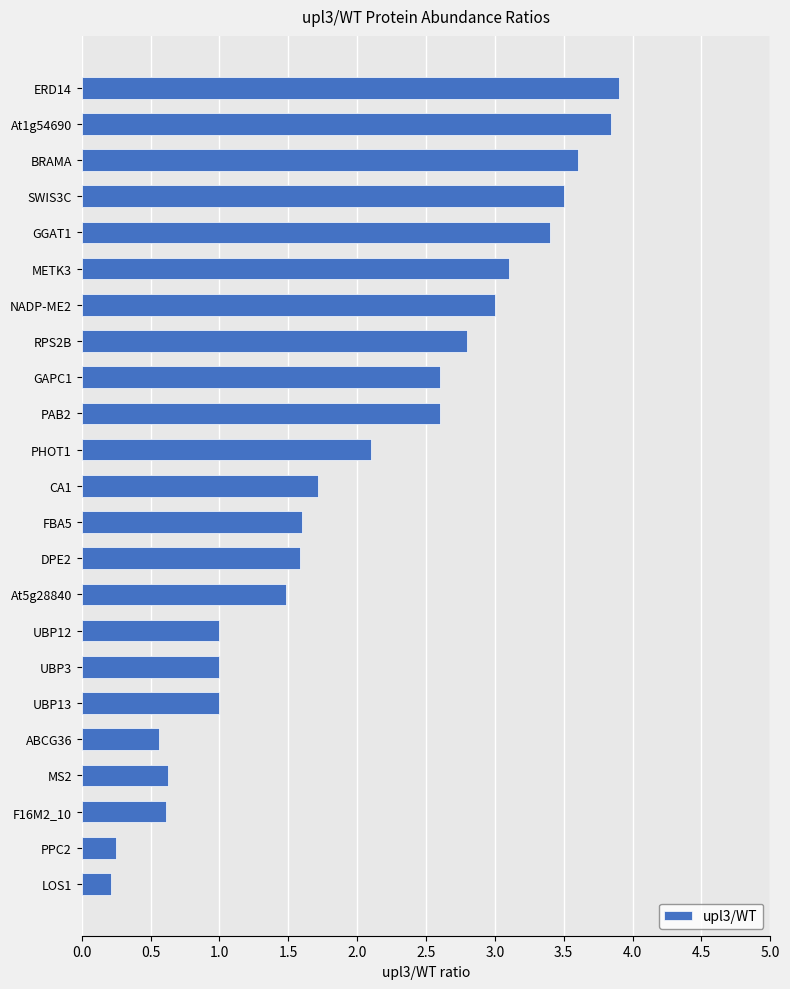

At which label is the value closest to 2?

PHOT1